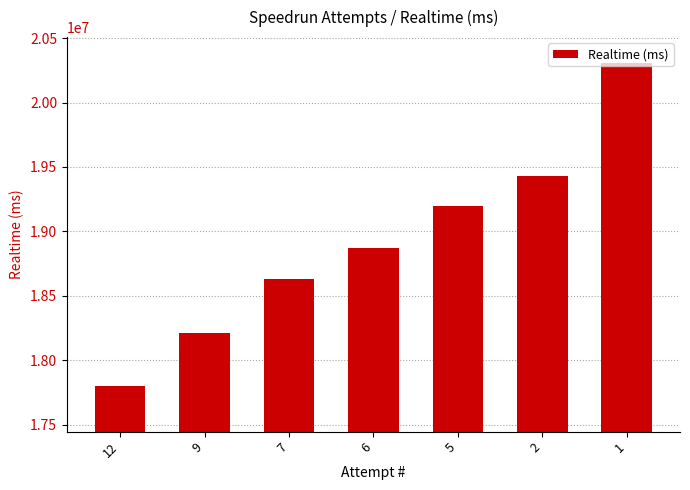

Is it true that the value at 5 is 19197832?

True